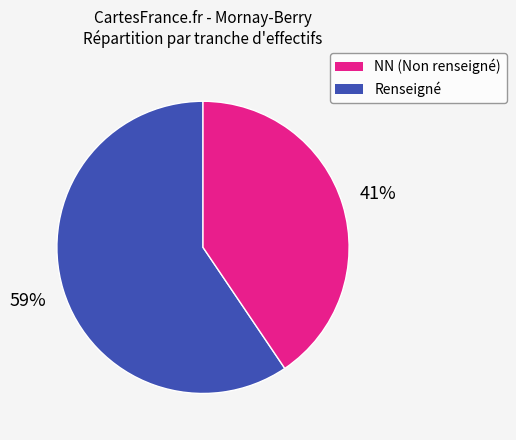

How many segments does this pie chart have?

2